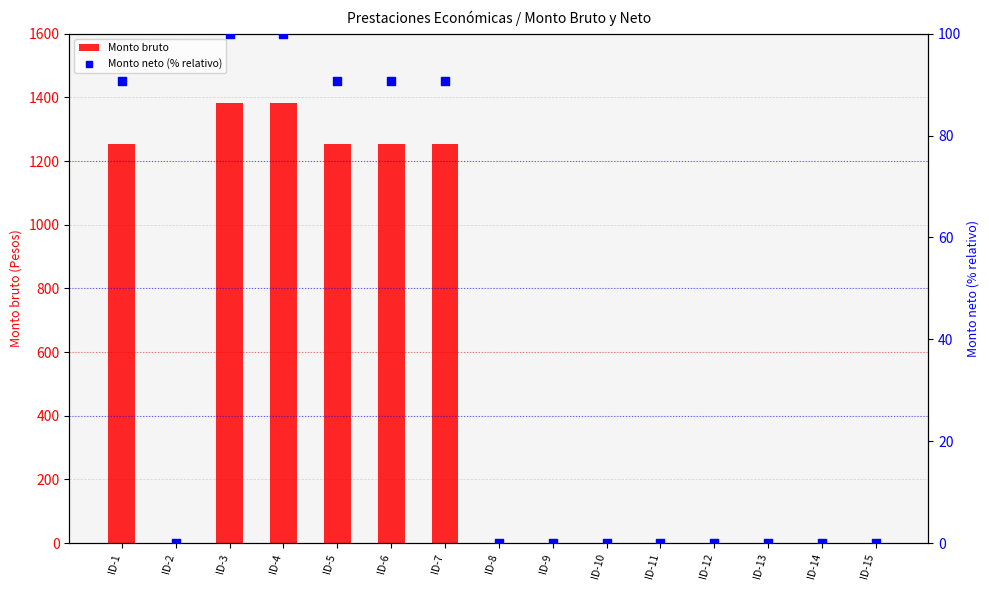

Is the value of Monto neto (% relativo) at ID-7 greater than the value of Monto bruto at ID-10?

Yes